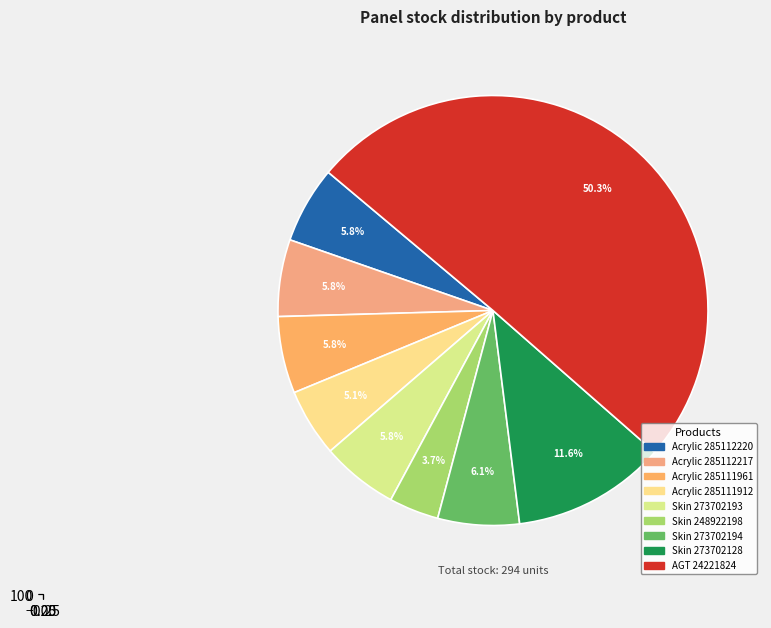

To the nearest percent, what percentage of the pie is Skin 248922198?

4%